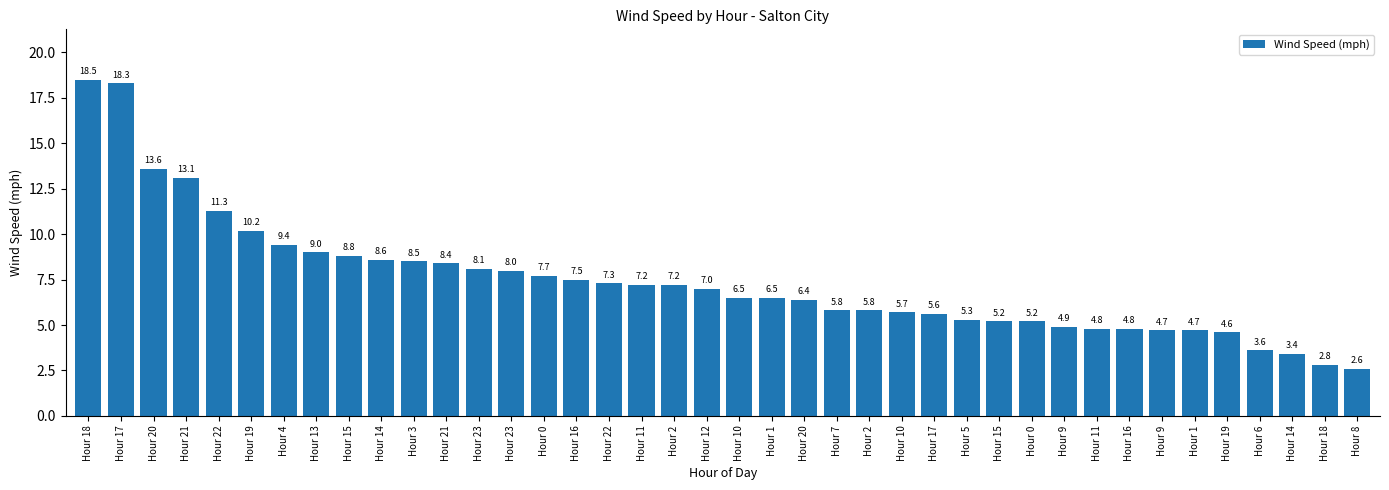

Rank the categories by value from highest to lowest.

Hour 18, Hour 17, Hour 20, Hour 21, Hour 22, Hour 19, Hour 4, Hour 13, Hour 15, Hour 14, Hour 3, Hour 21, Hour 23, Hour 23, Hour 0, Hour 16, Hour 22, Hour 11, Hour 2, Hour 12, Hour 10, Hour 1, Hour 20, Hour 7, Hour 2, Hour 10, Hour 17, Hour 5, Hour 15, Hour 0, Hour 9, Hour 11, Hour 16, Hour 9, Hour 1, Hour 19, Hour 6, Hour 14, Hour 18, Hour 8